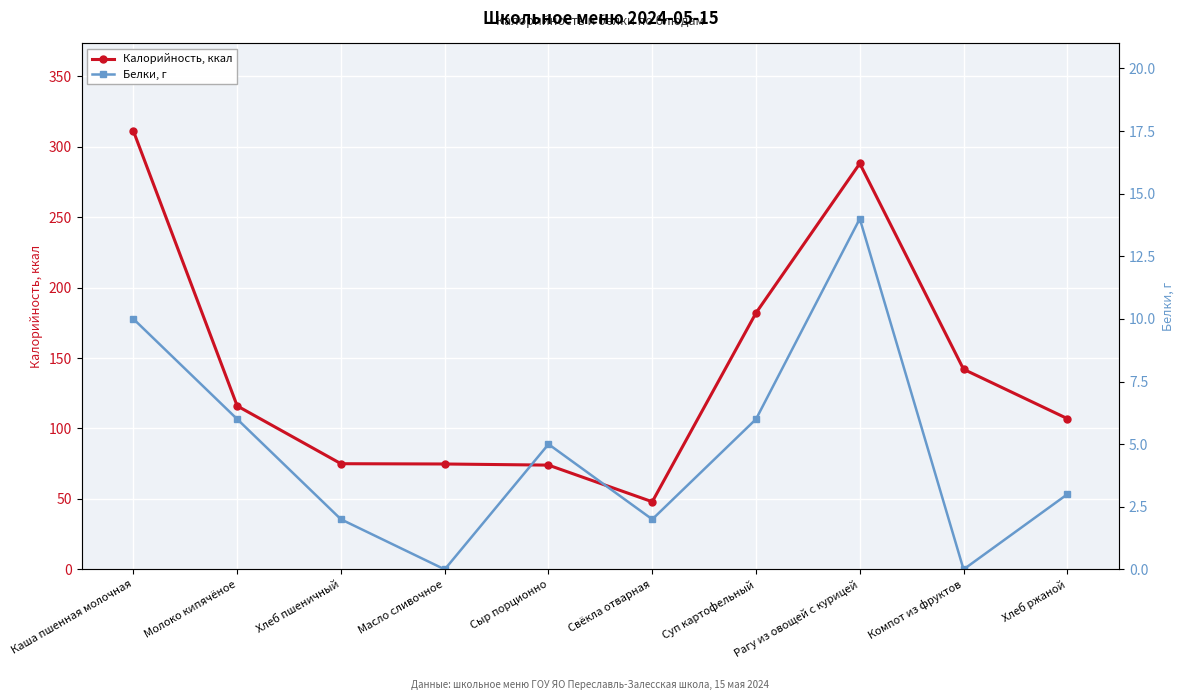

At which category does Калорийность, ккал reach its first local peak?

Рагу из овощей с курицей